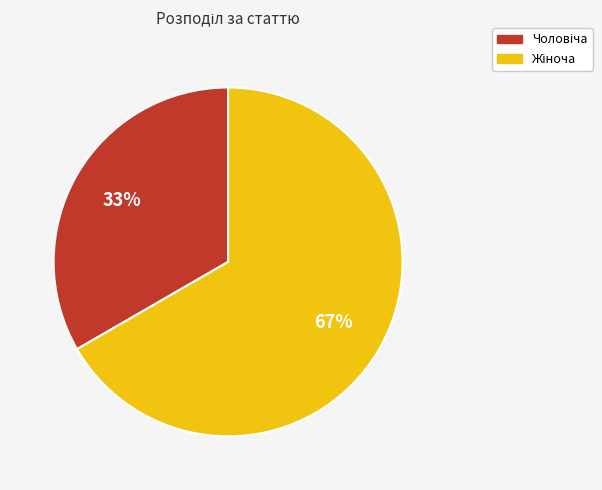

How many slices are in this pie chart?

2